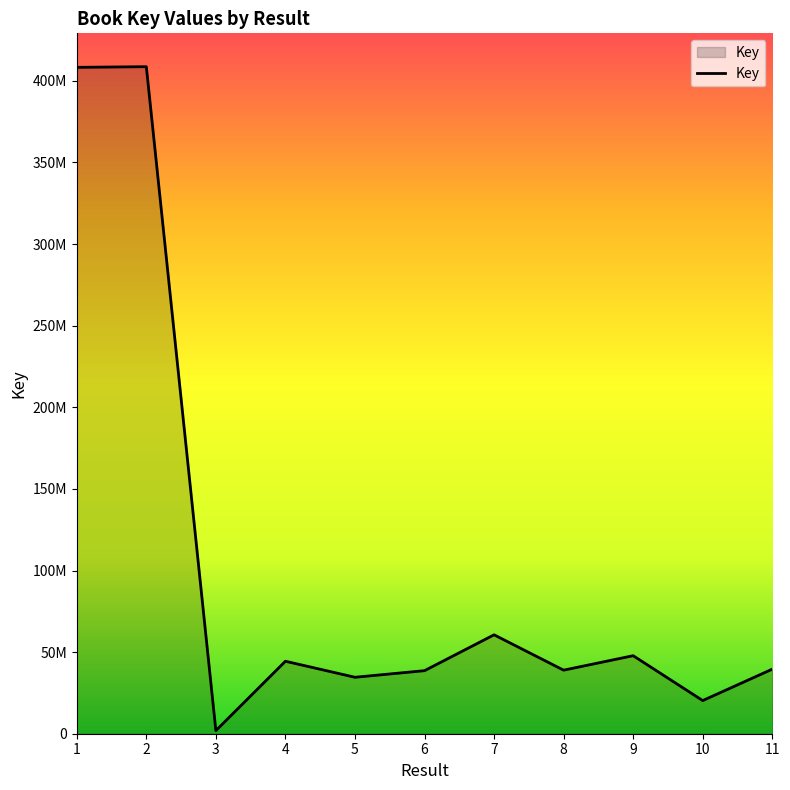

Reading left to right, extract all data points from this chart.

408281946	408674221	1913137	44406515	34583524	38629724	60599082	38939773	47806678	20308515	39550677